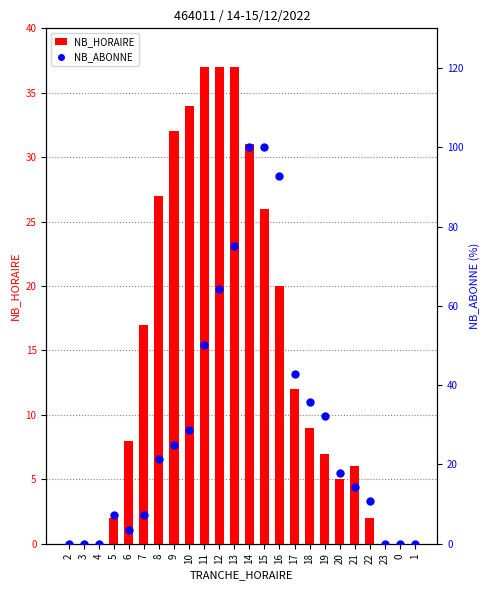

Which series has the largest total across all categories?

NB_ABONNE